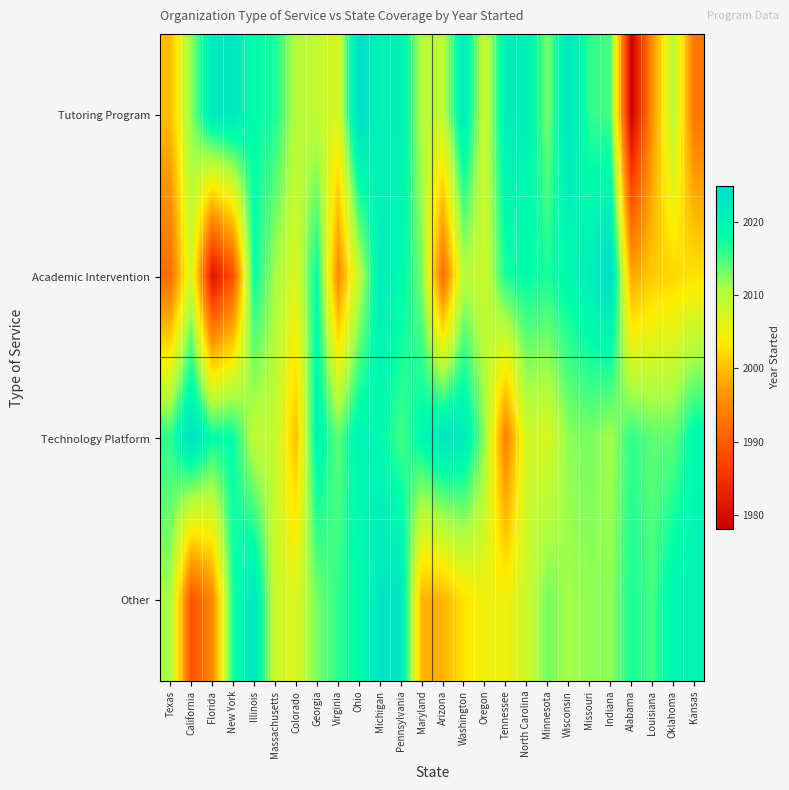

Count the number of data series in this chart.

4